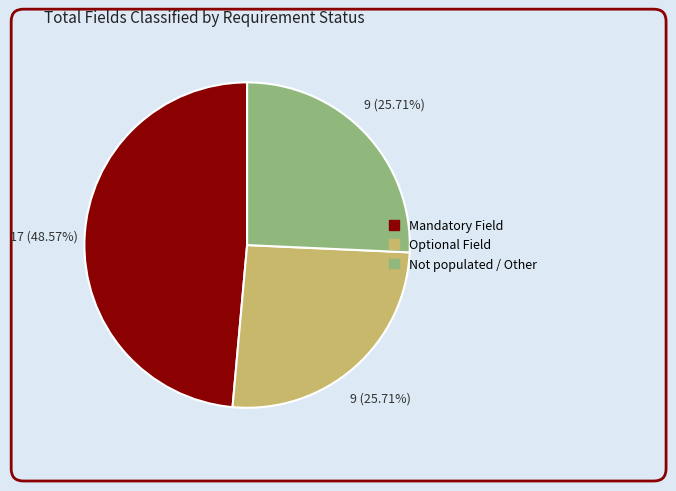

How many segments does this pie chart have?

3